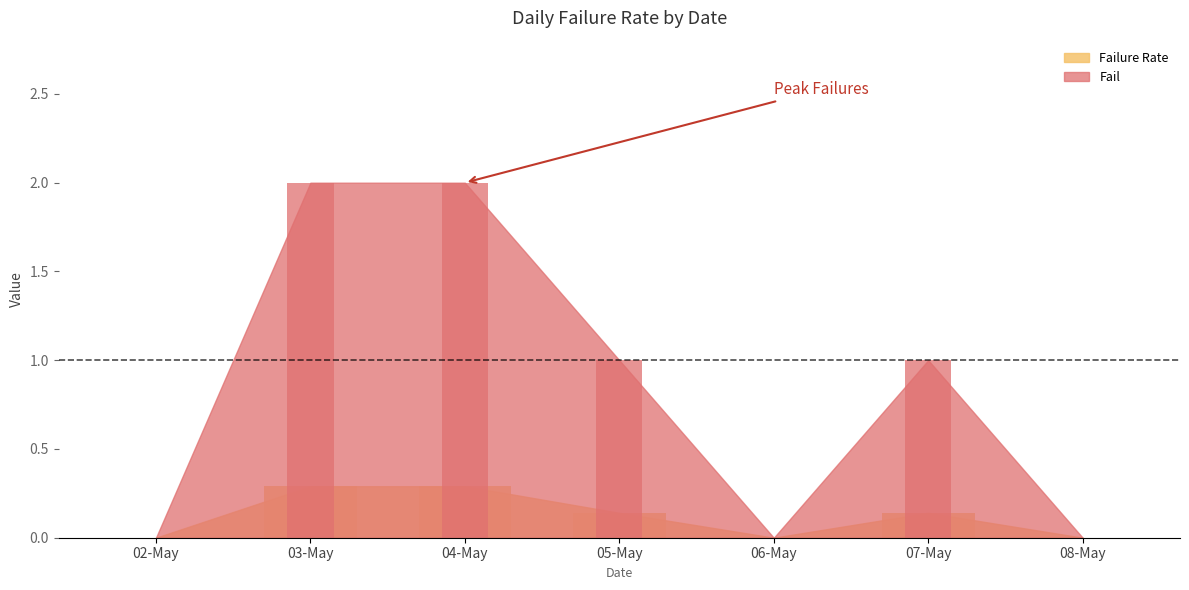

What is the label of the 7th bar from the right?

02-May